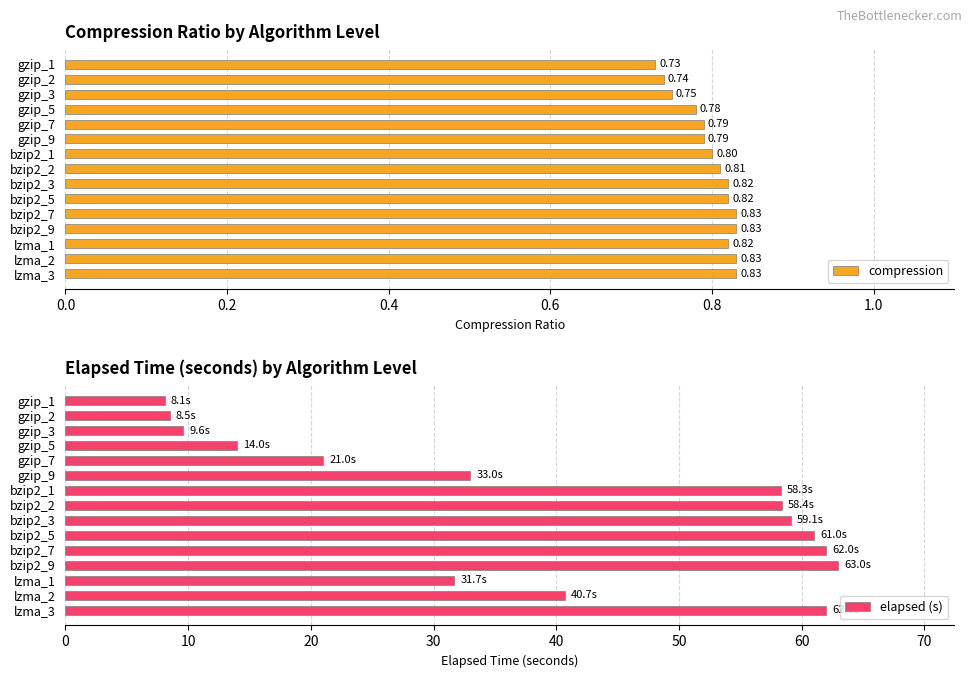

Rank the series by their average value, from highest to lowest.

elapsed (s), compression